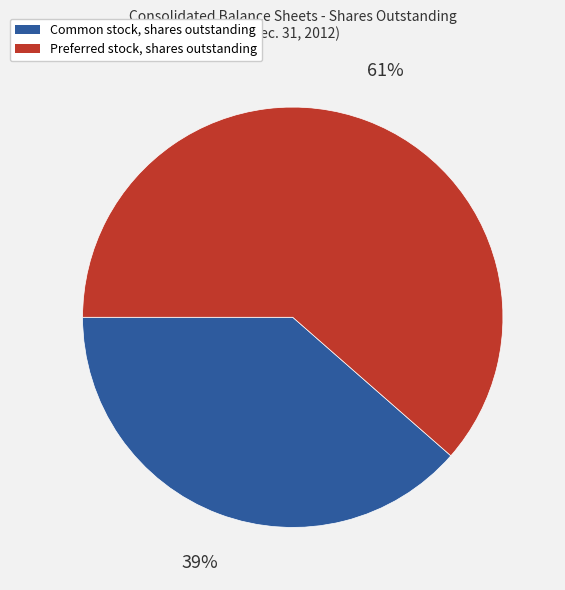

To the nearest percent, what portion does Preferred stock, shares outstanding represent?

61%